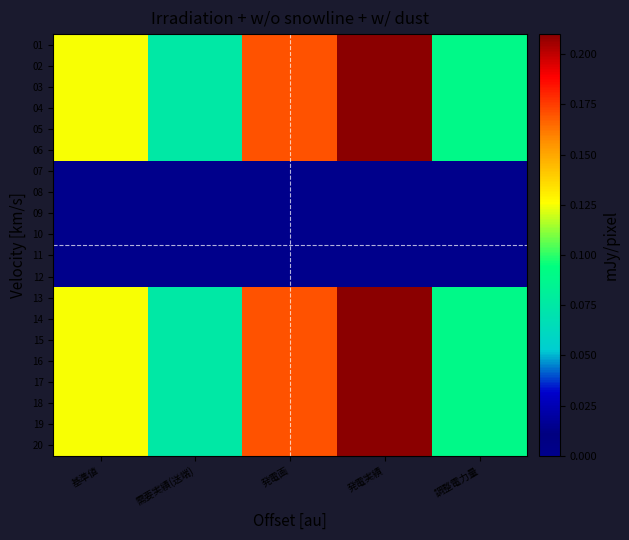

What is the difference between the highest and lowest values at 基準値?

0.1